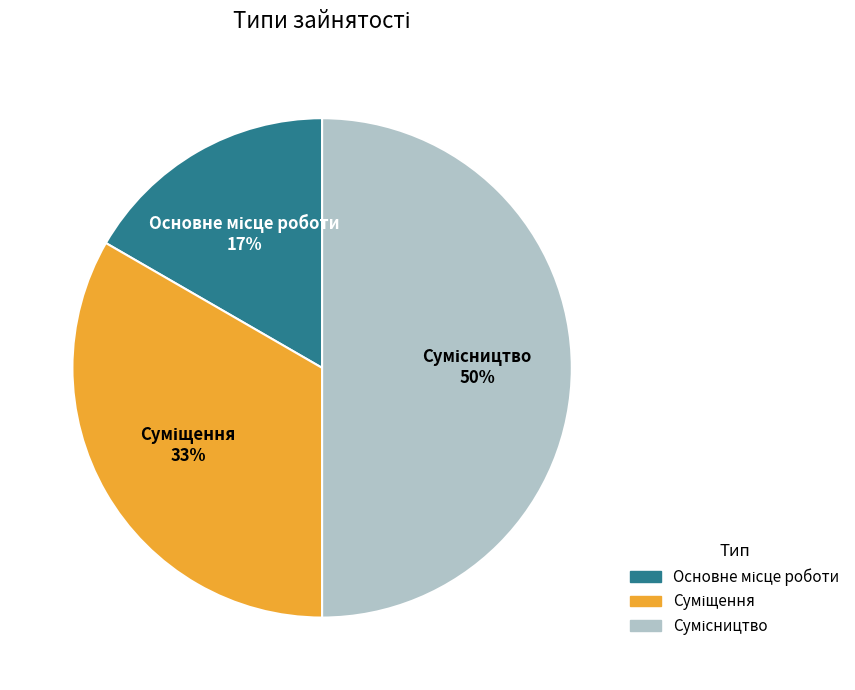

To the nearest percent, what is the difference between the largest and smallest slice percentages?

33%